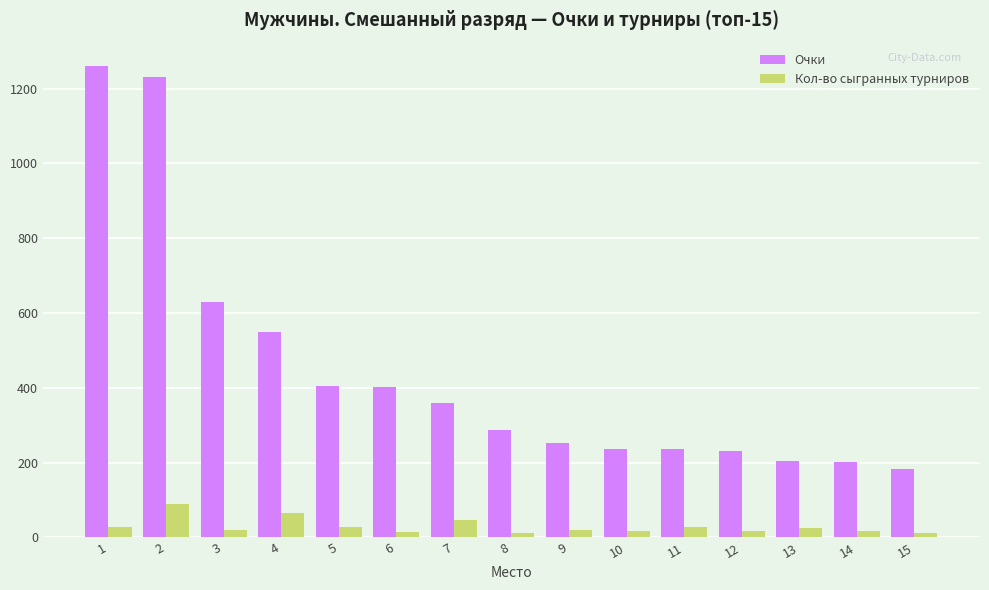

How many bars are there in each group?

2